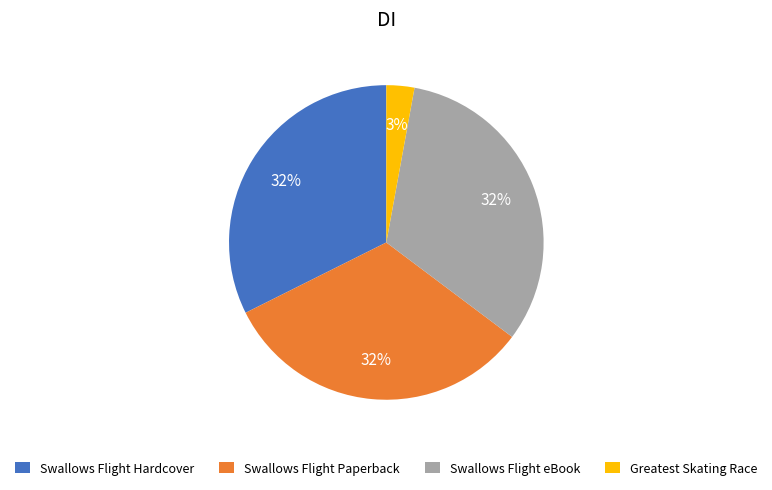

To the nearest percent, what is the average slice percentage?

25%